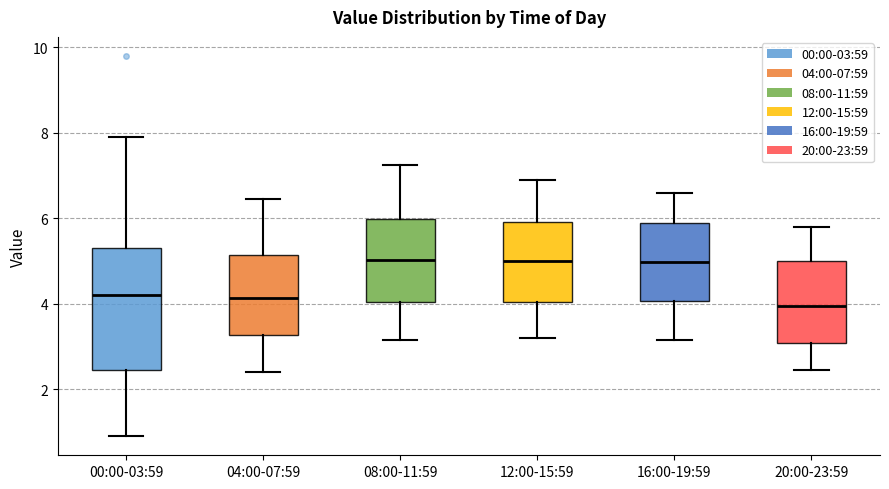

Where does the lower whisker of the box for 12:00-15:59 end on the y-axis? The values are not printed on the chart, so give them approximately, as read against the axis.

3.2